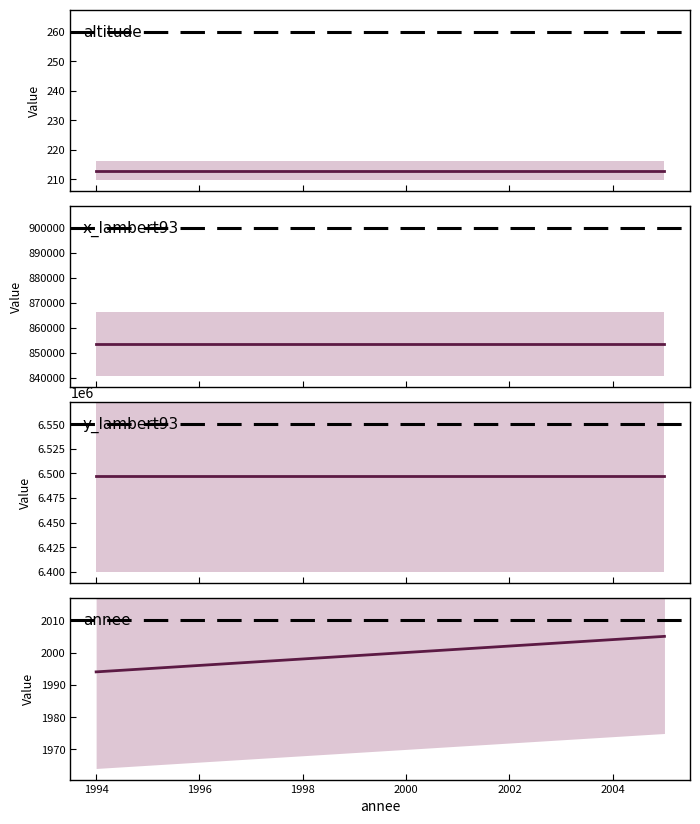

What is the total value across all series at 2004?

7352605